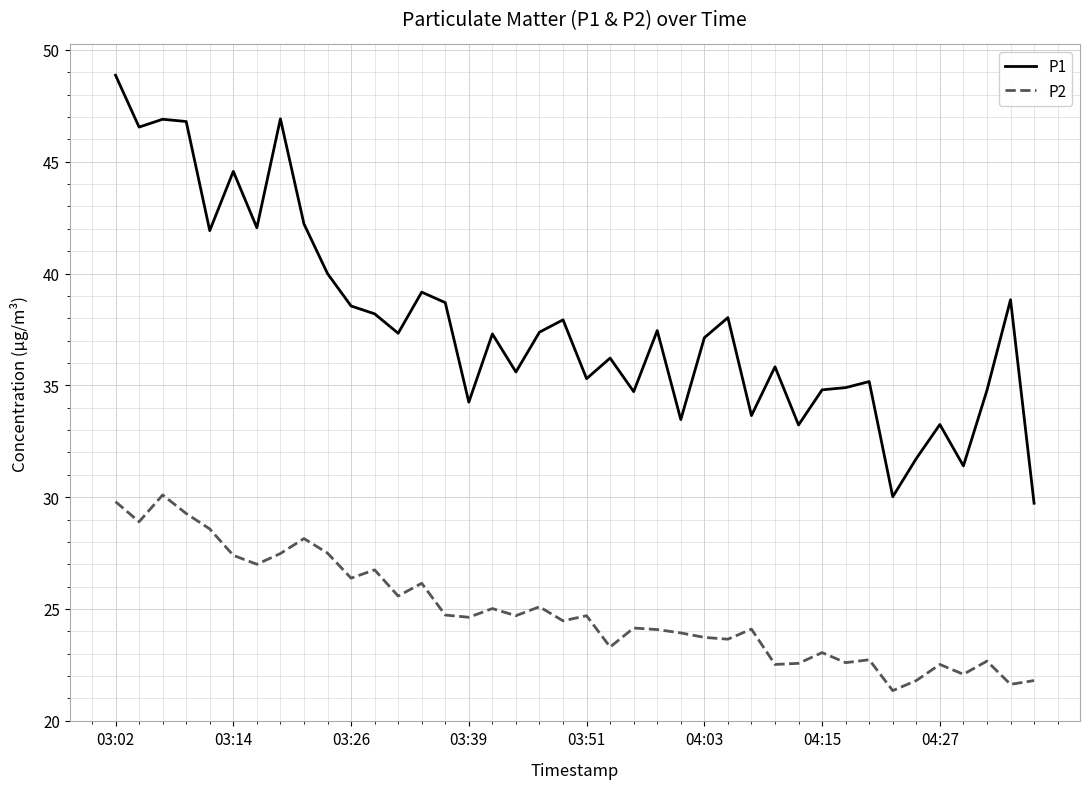

What is the average value of the P2 series?

24.9